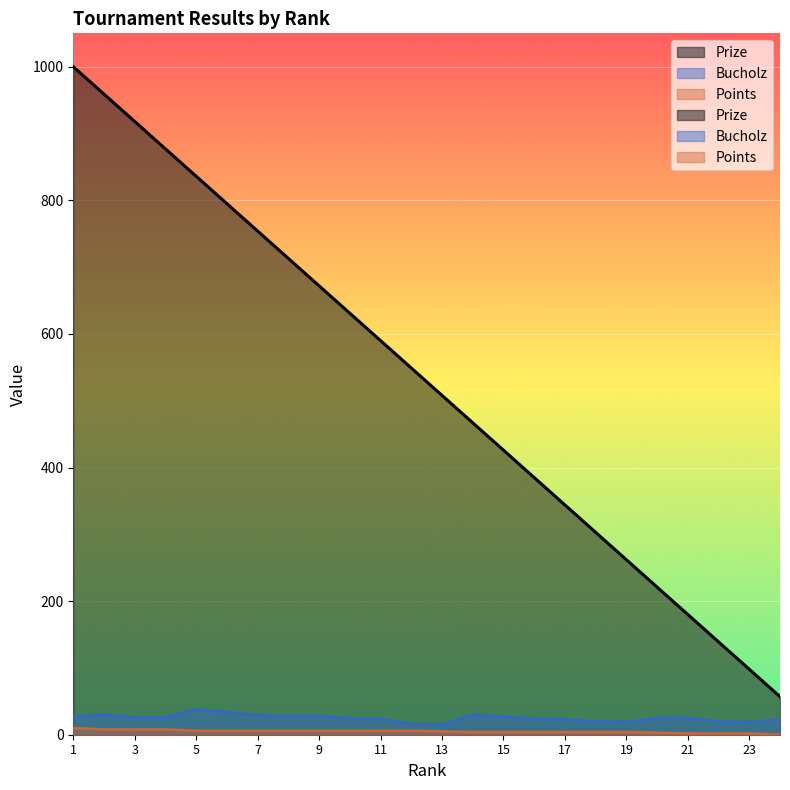

True or false: Points and Prize cross at least once.

False